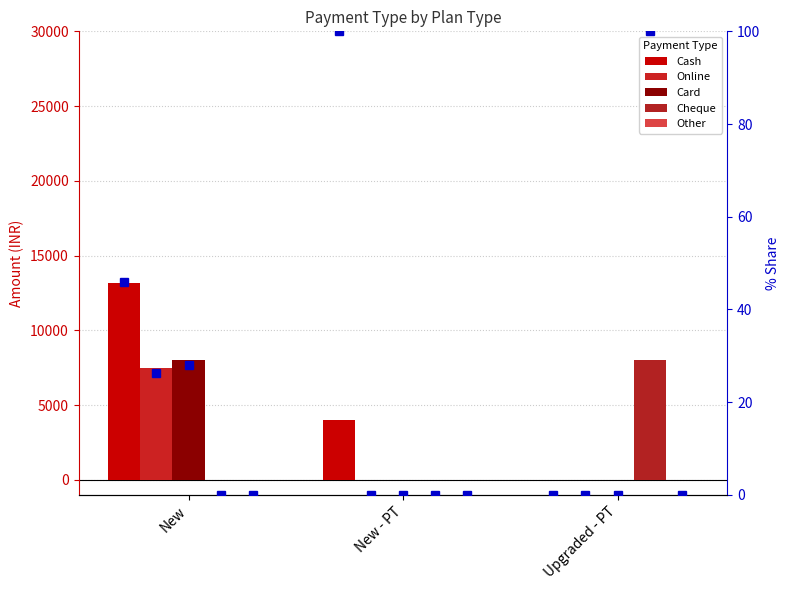

True or false: Cash has a value of 52.0 at New - PT.

False